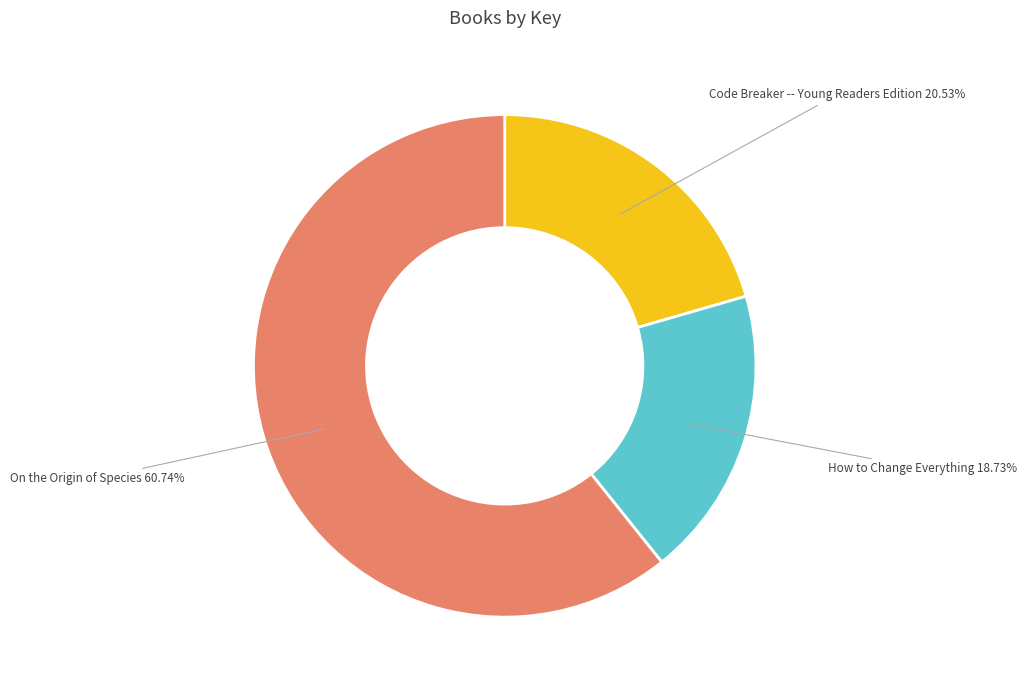

Rank the categories by value from highest to lowest.

On the Origin of Species, Code Breaker -- Young Readers Edition, How to Change Everything